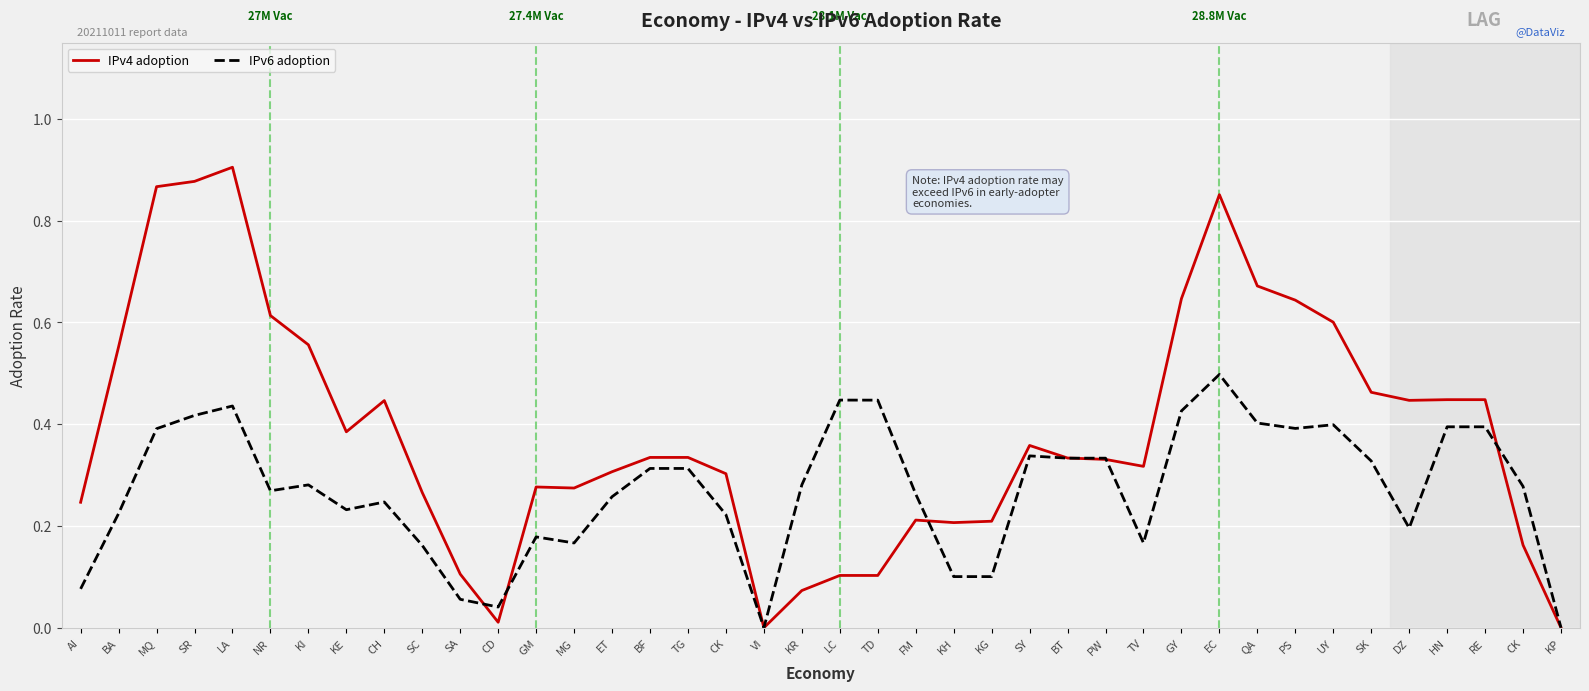

Between which two adjacent categories do IPv6 adoption and IPv4 adoption first intersect?

SA and CD